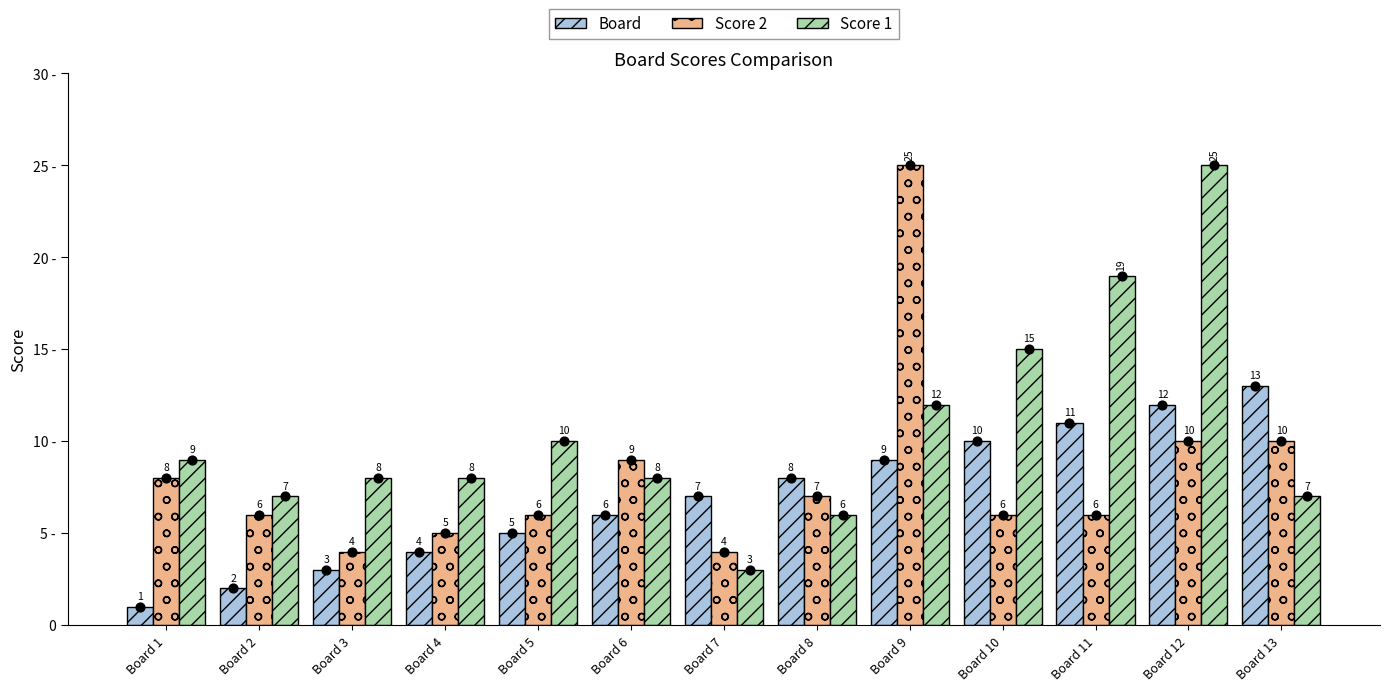

Which series reaches the maximum Y coordinate?

Score 2